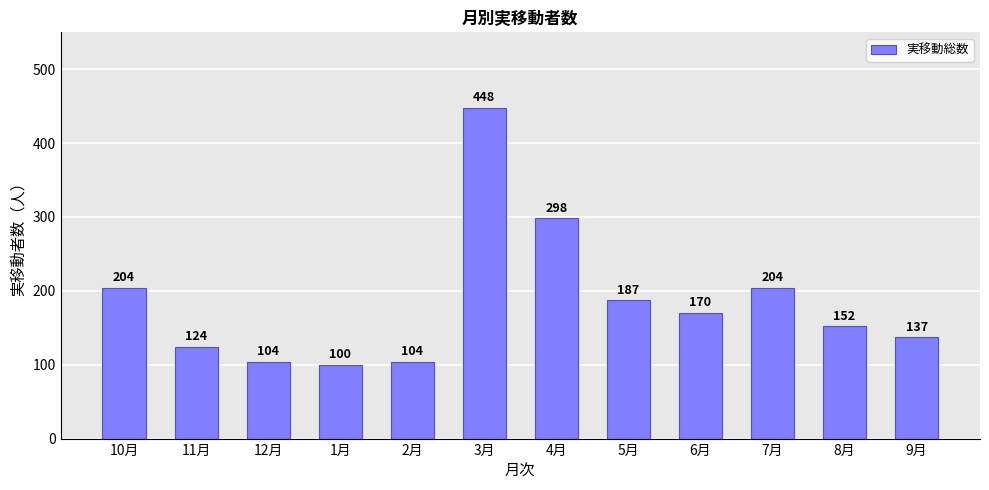

What is the difference between the maximum and minimum values?

348